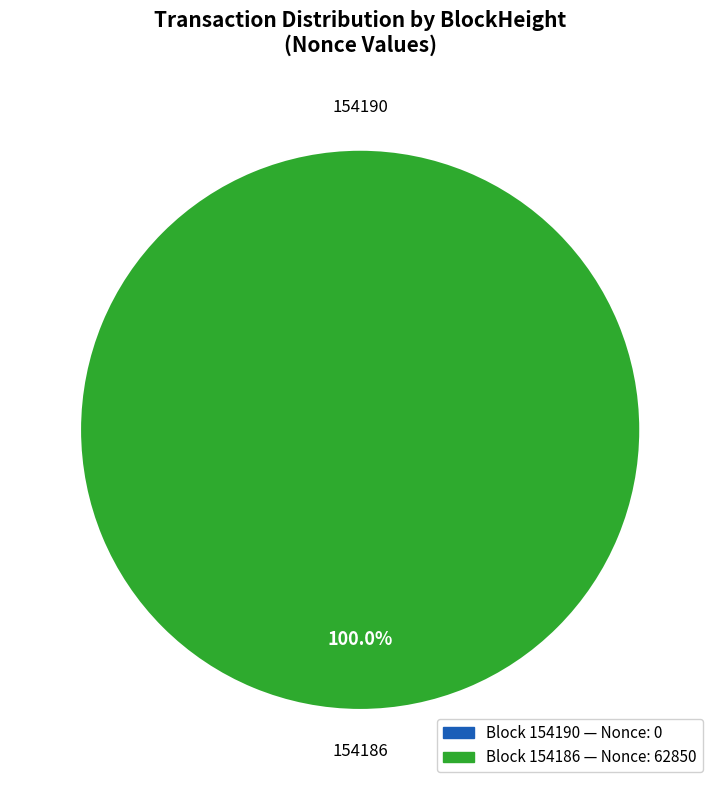

To the nearest percent, what is the difference between the largest and smallest slice percentages?

100%